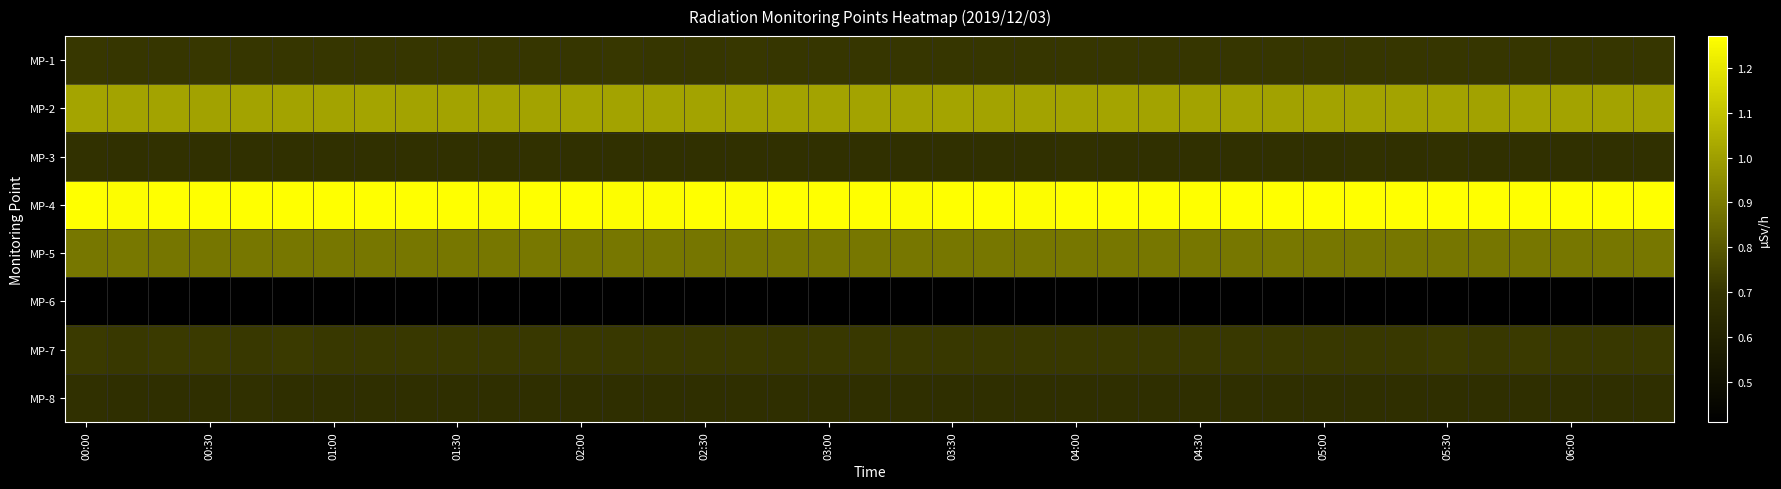

Rank the series by their maximum value, from lowest to highest.

MP-6, MP-8, MP-3, MP-1, MP-7, MP-5, MP-2, MP-4